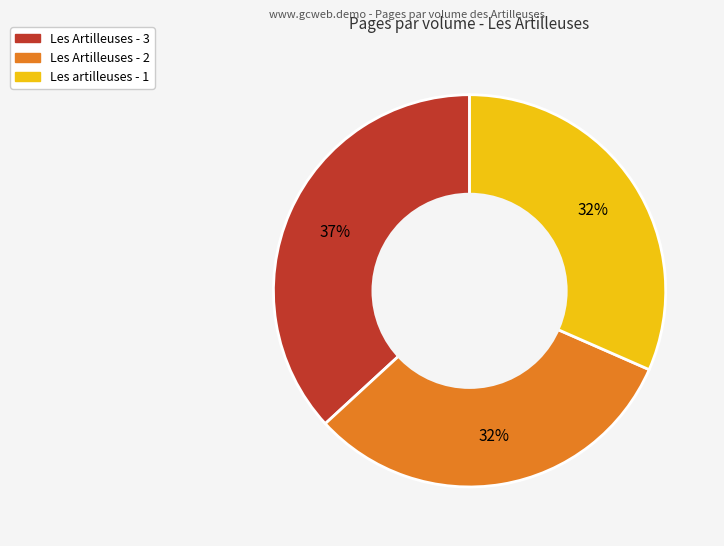

How many segments does this pie chart have?

3